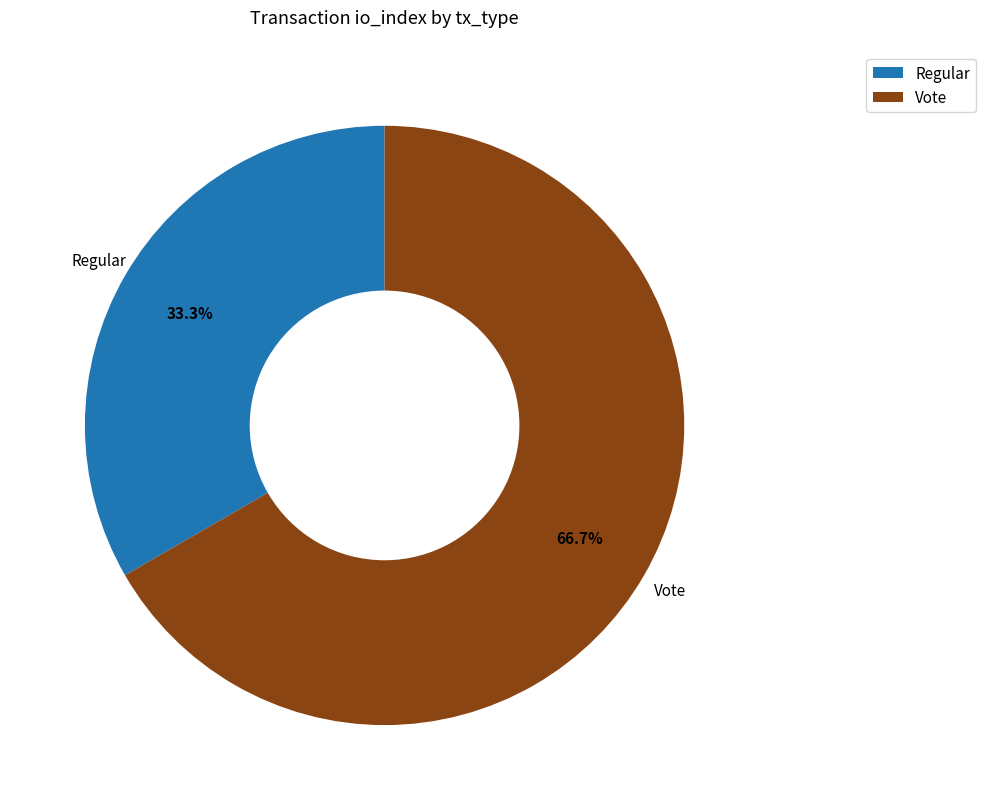

Does any single category account for the majority?

Yes